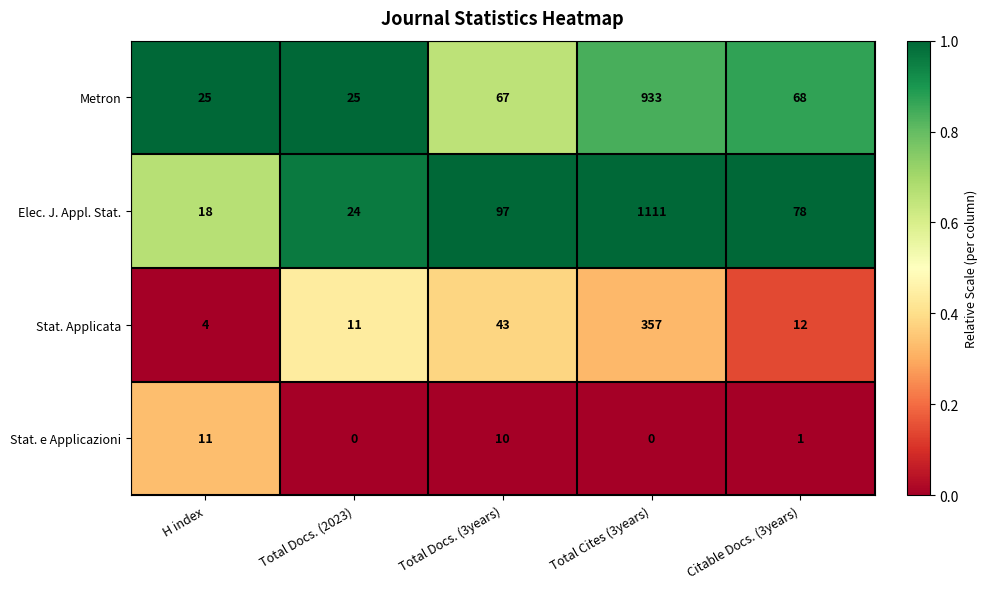

What value does the Elec. J. Appl. Stat. series have at Total Docs. (2023), to the nearest 10?

20